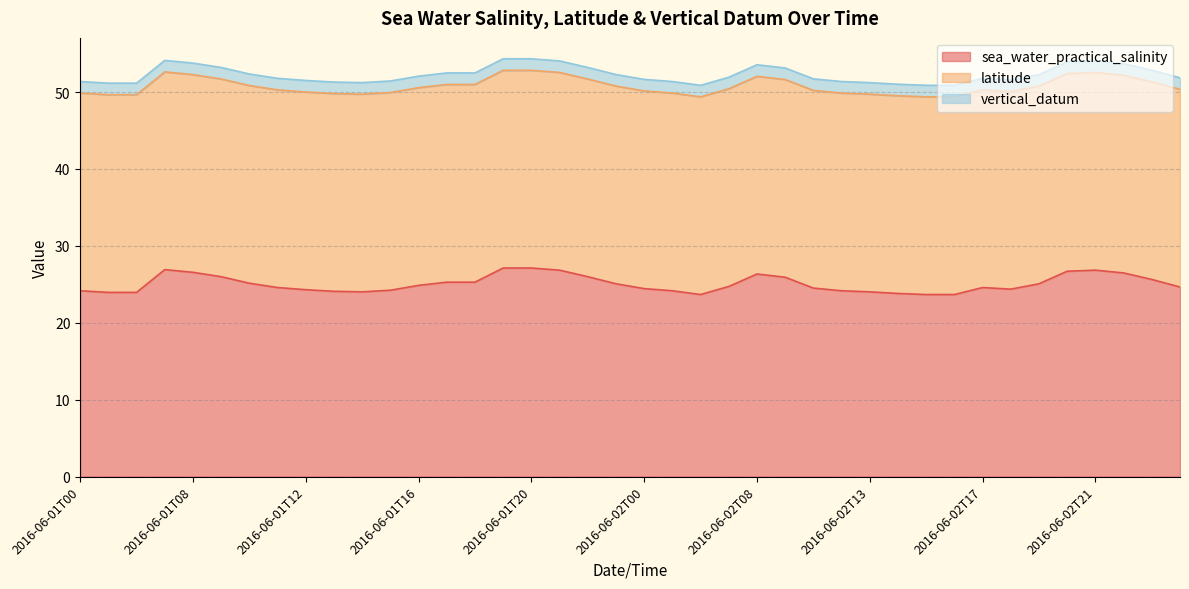

What is the difference between the highest and lowest values at 2016-06-02T11?

24.2